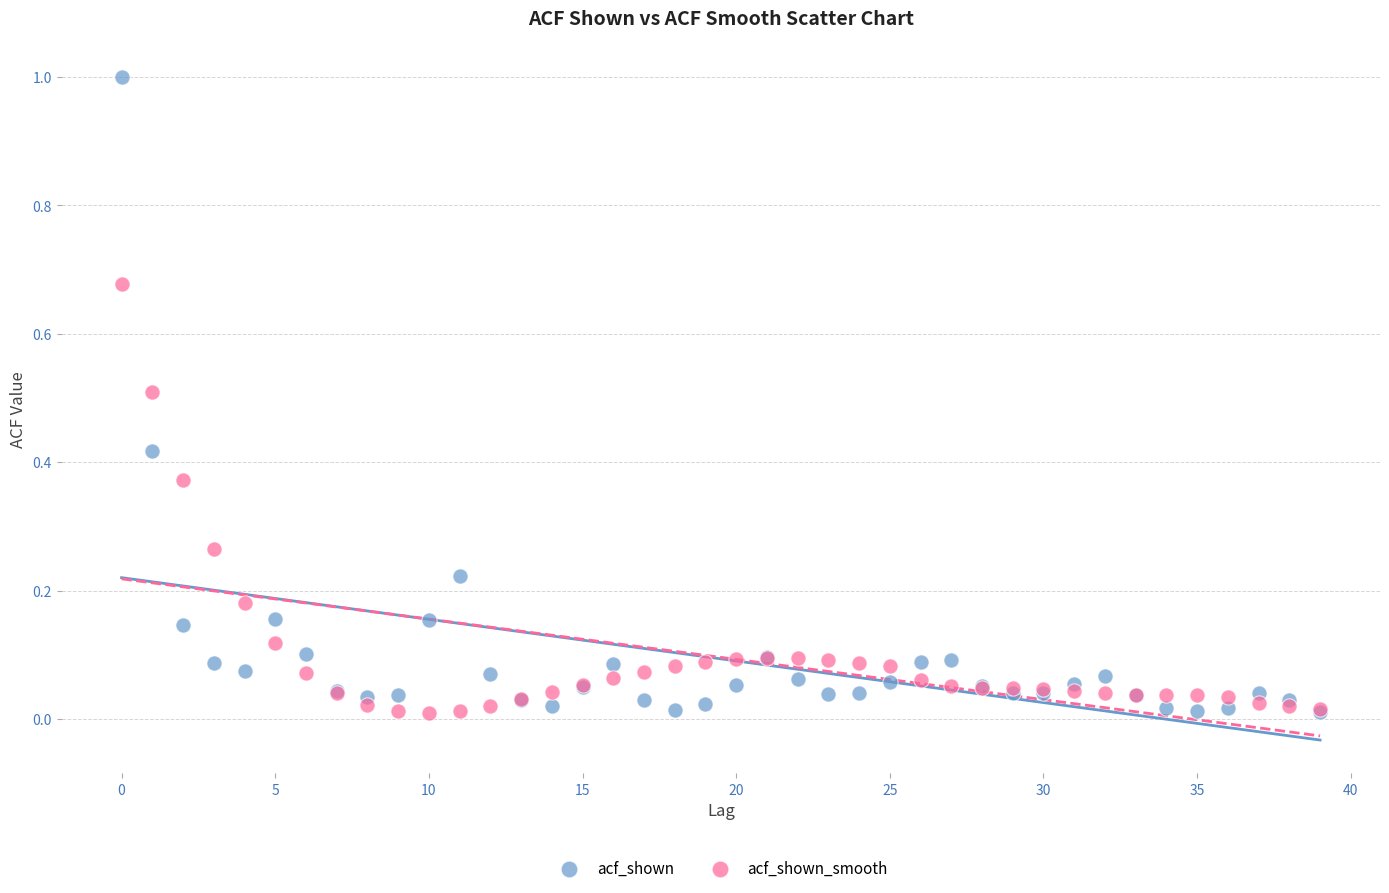

What are all the series names shown in the legend?

acf_shown, acf_shown_smooth